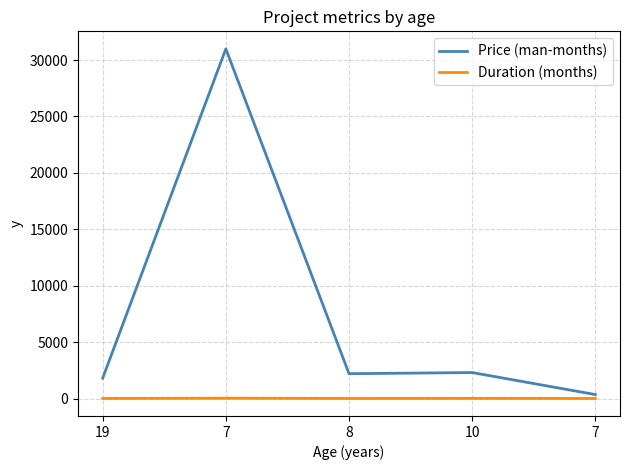

How many values in the Duration (months) series are below 3?

2